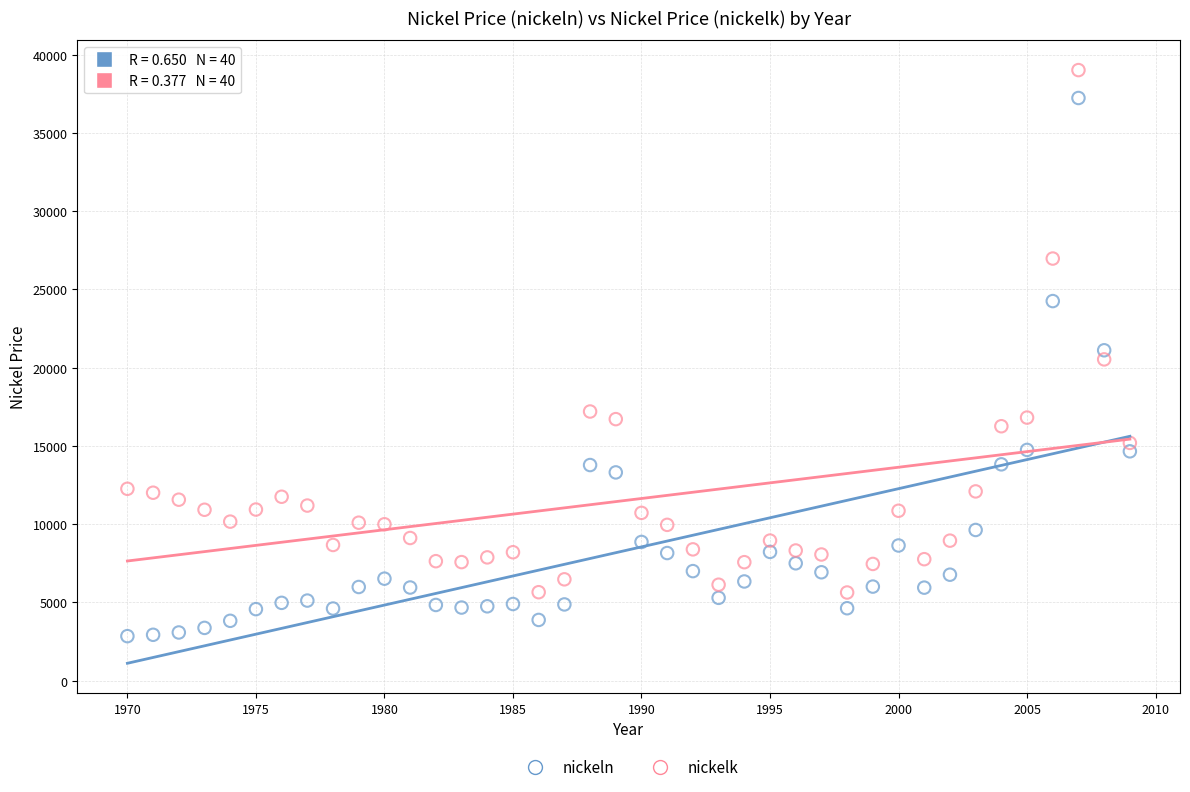

Which series contains the highest Y value?

nickelk